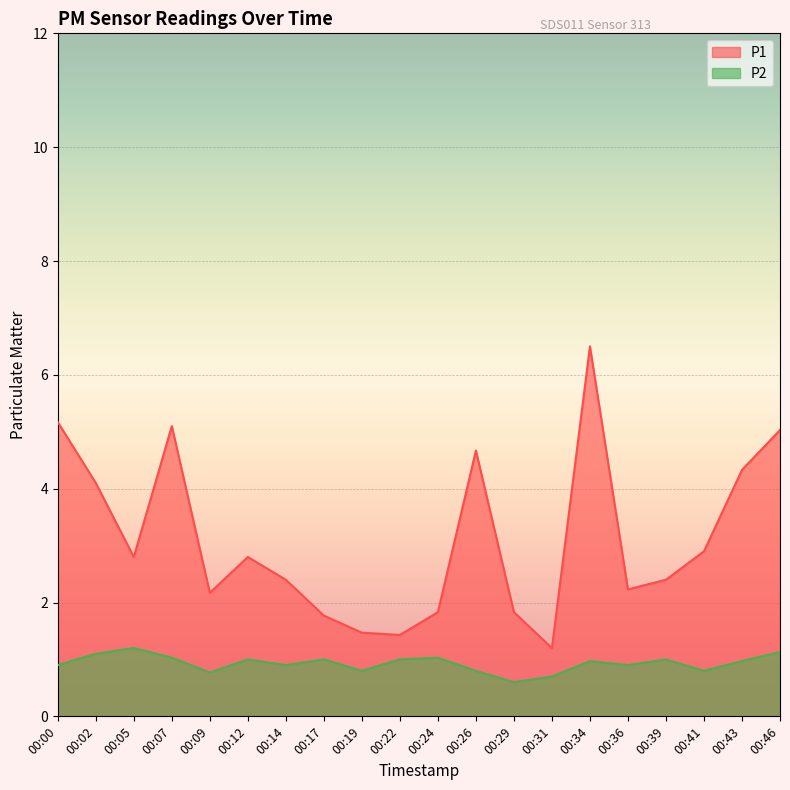

Where is P2 nearest to the value 0?

00:29